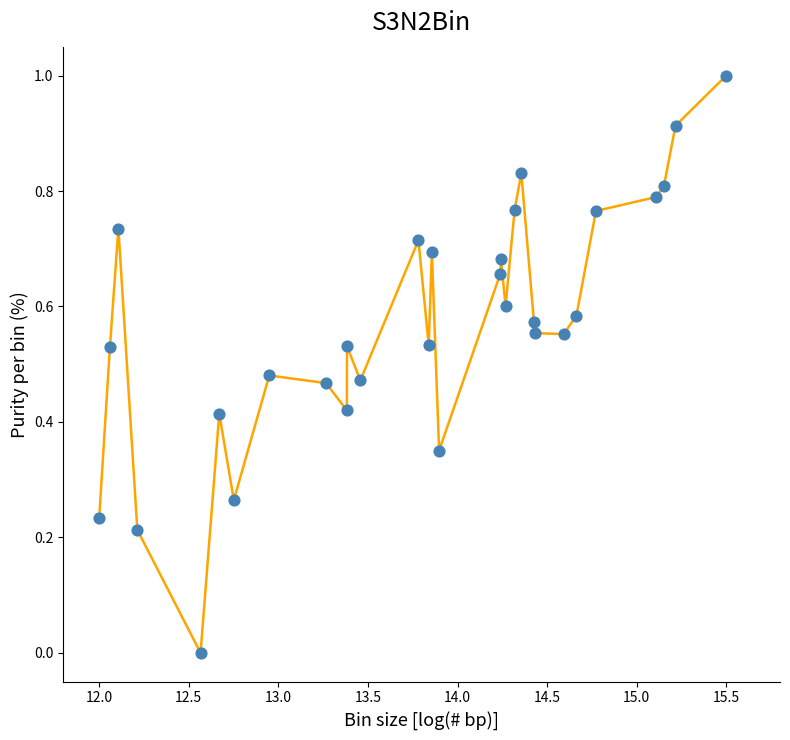

What is the maximum value shown in the chart?

1.0